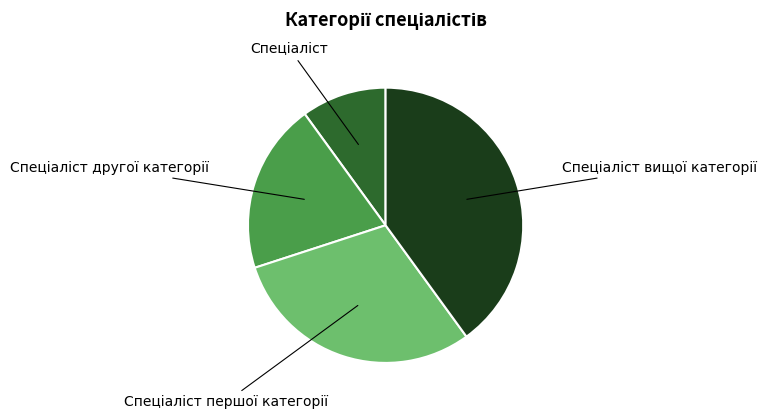

Count the number of slices in the pie.

4